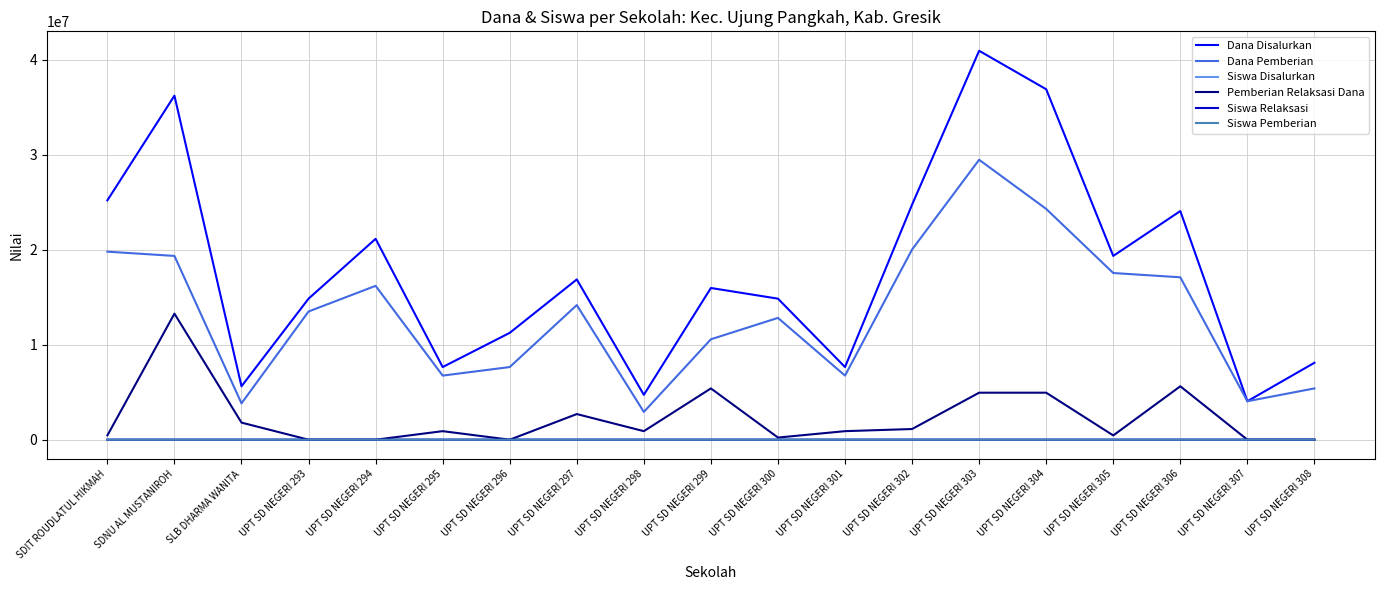

What is the greatest value displayed?

40950000